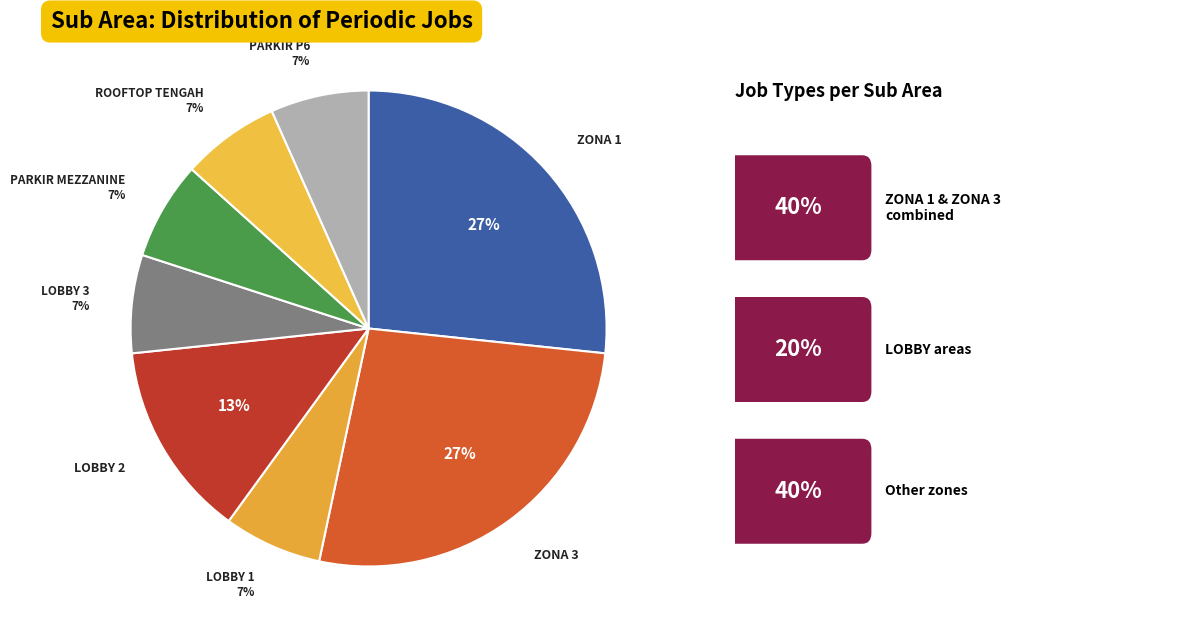

To the nearest percent, what percentage of the pie is PARKIR MEZZANINE?

7%